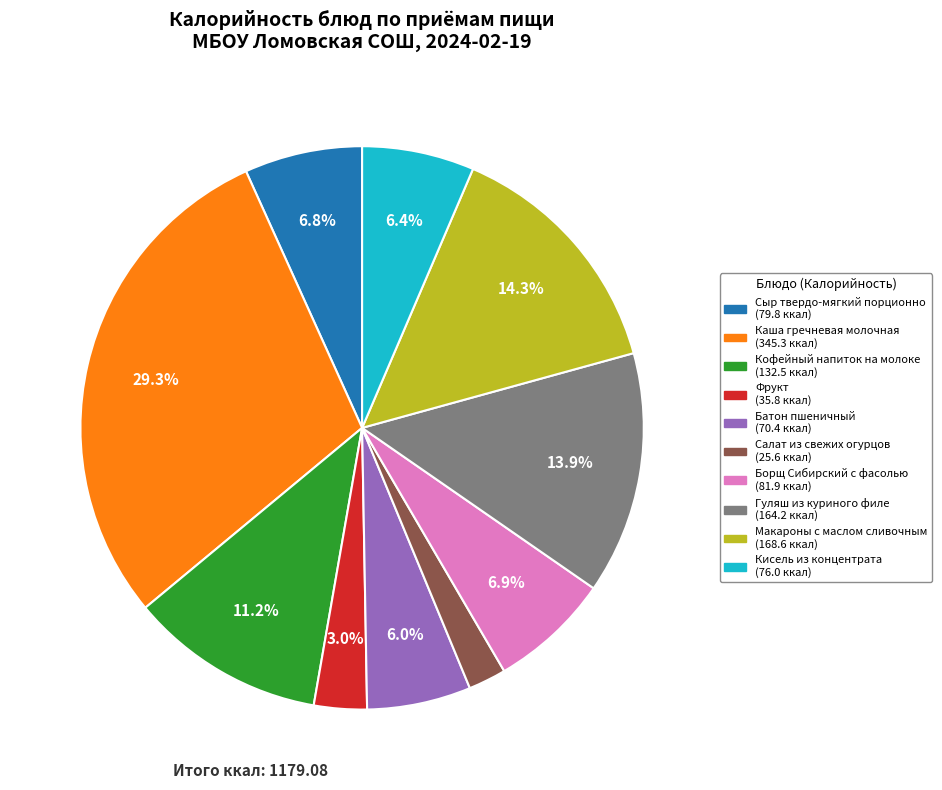

Which slice is the smallest?

Салат из свежих огурцов